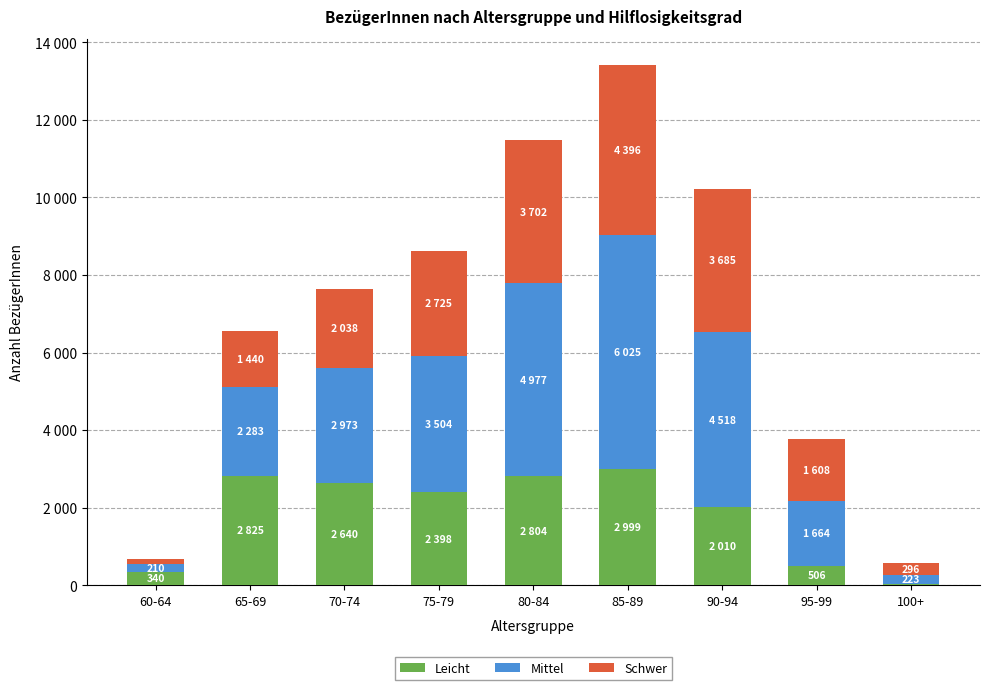

Rank the series by their maximum value, from lowest to highest.

Leicht, Schwer, Mittel